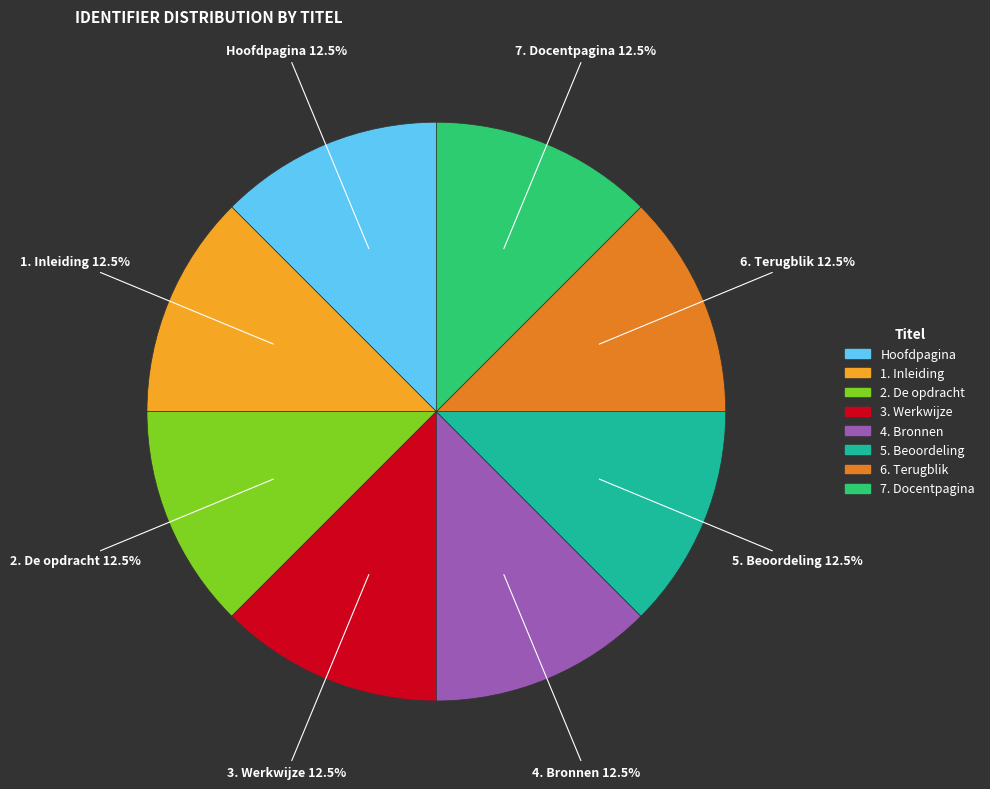

What is the ratio of the value at 3. Werkwijze to the value at 5. Beoordeling?

1.0